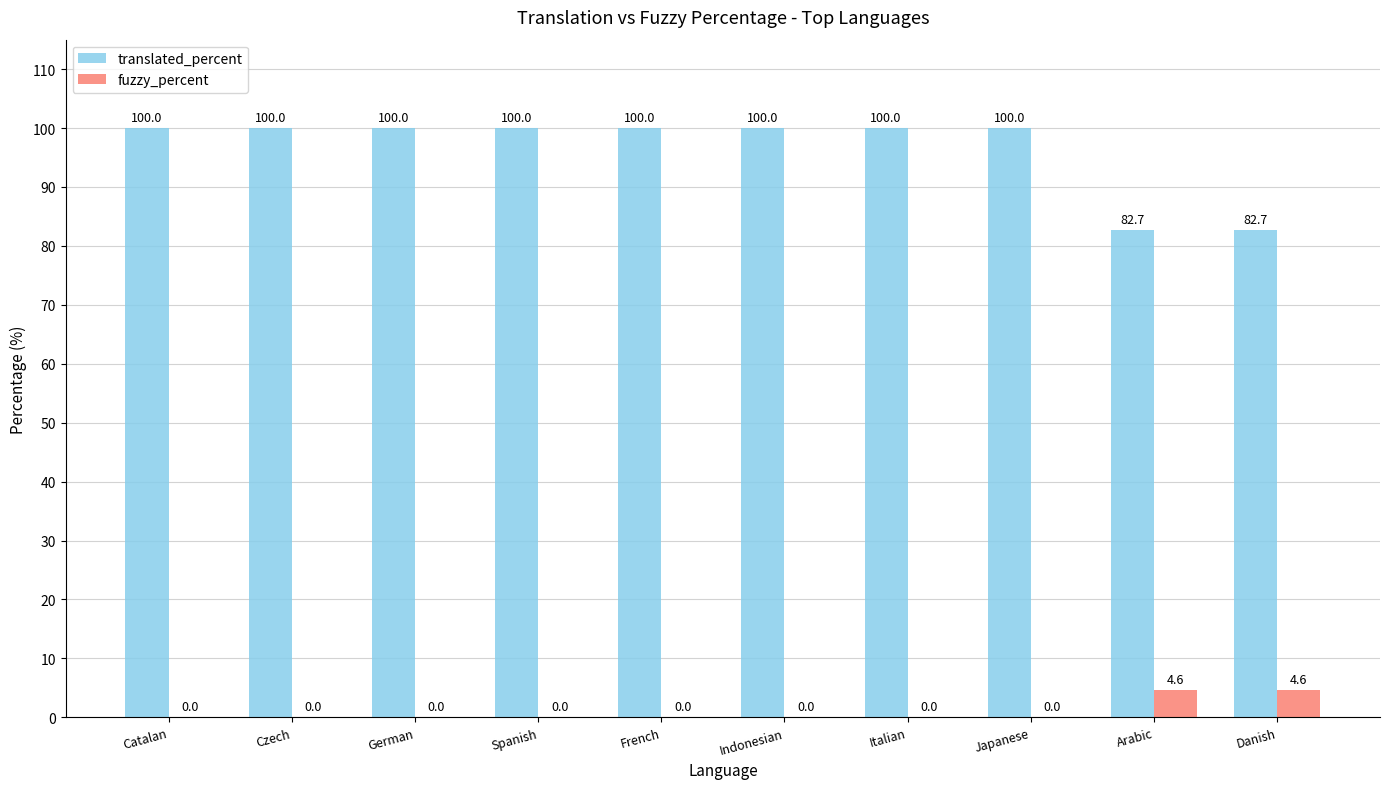

Reading left to right, extract all data points from this chart.

translated_percent: Catalan=100.0	Czech=100.0	German=100.0	Spanish=100.0	French=100.0	Indonesian=100.0	Italian=100.0	Japanese=100.0	Arabic=82.7	Danish=82.7
fuzzy_percent: Catalan=0.0	Czech=0.0	German=0.0	Spanish=0.0	French=0.0	Indonesian=0.0	Italian=0.0	Japanese=0.0	Arabic=4.6	Danish=4.6